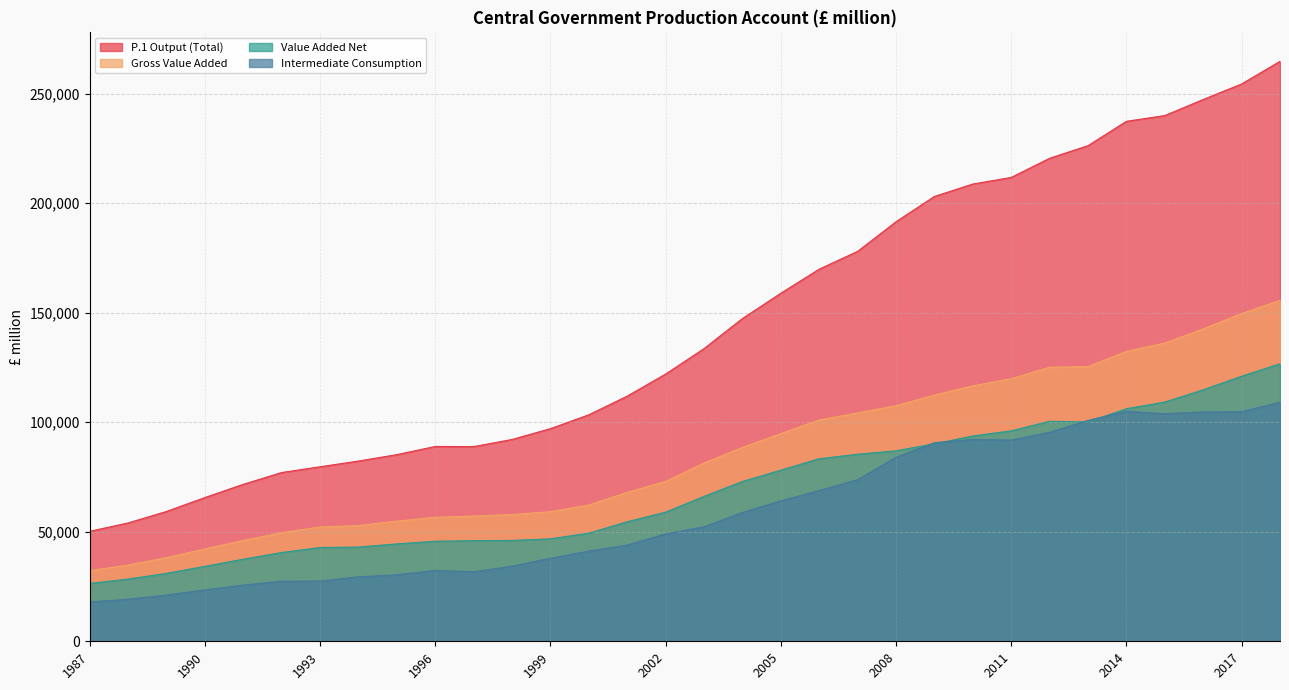

Read the P.1 Output (Total) value at 1987.

50212